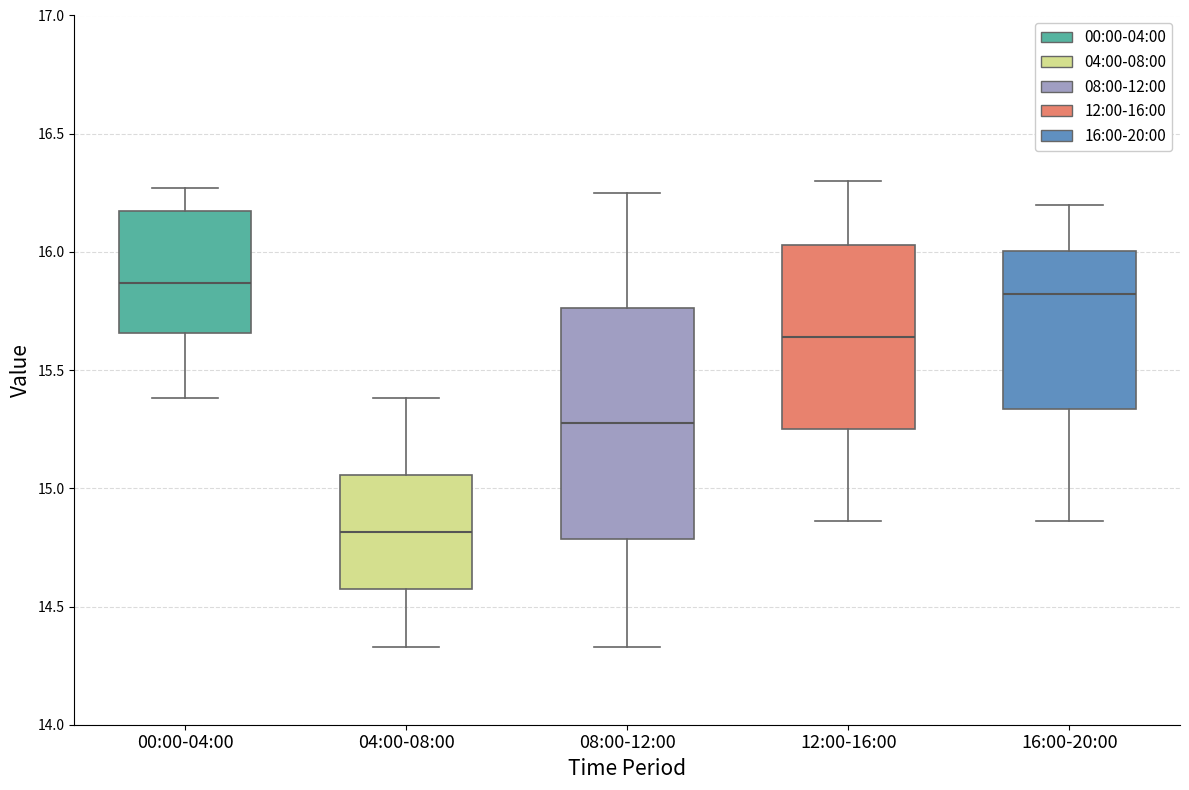

Reading left to right, transcribe this box plot: for each box, give where its median line is, the range the box spans, and where its two whiskers end, as read against the y-axis. The values are not printed on the chart, so give them approximately, as read against the axis.

00:00-04:00: median 15.85, box 15.65 to 16.15, whiskers 15.40 to 16.25
04:00-08:00: median 14.80, box 14.55 to 15.05, whiskers 14.35 to 15.40
08:00-12:00: median 15.30, box 14.80 to 15.75, whiskers 14.35 to 16.25
12:00-16:00: median 15.65, box 15.25 to 16.05, whiskers 14.85 to 16.30
16:00-20:00: median 15.80, box 15.35 to 16.00, whiskers 14.85 to 16.20